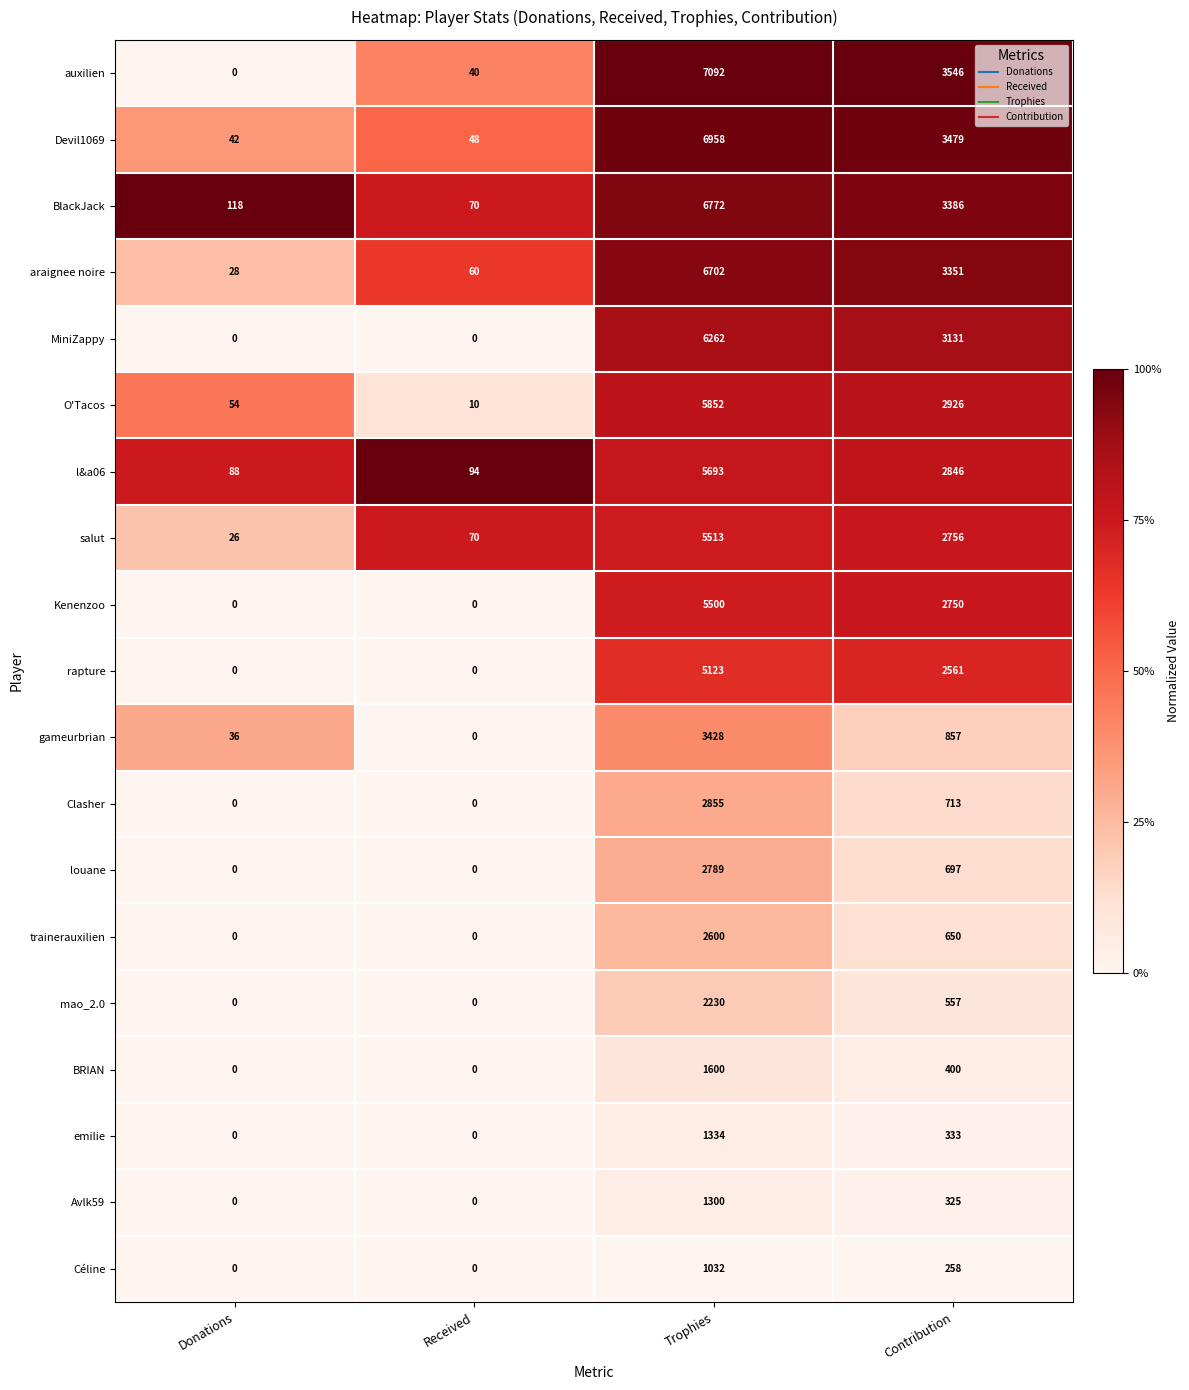

Which category has the highest value in the Avlk59 series?

Trophies